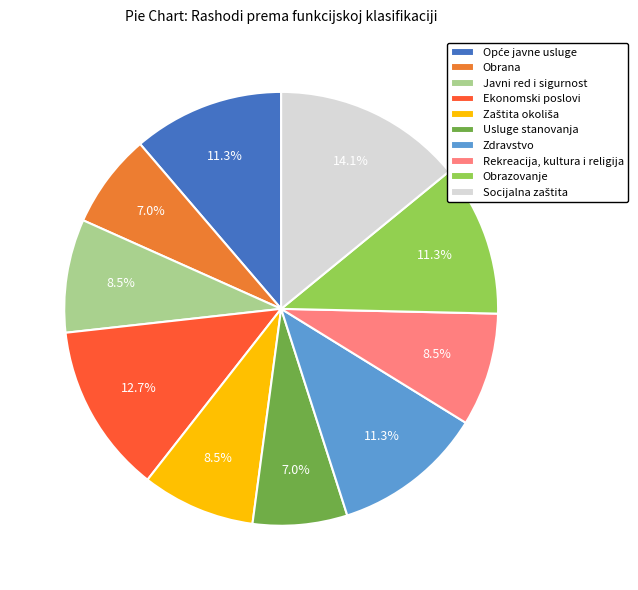

Is the sum of Rekreacija, kultura i religija and Ekonomski poslovi greater than half?

No